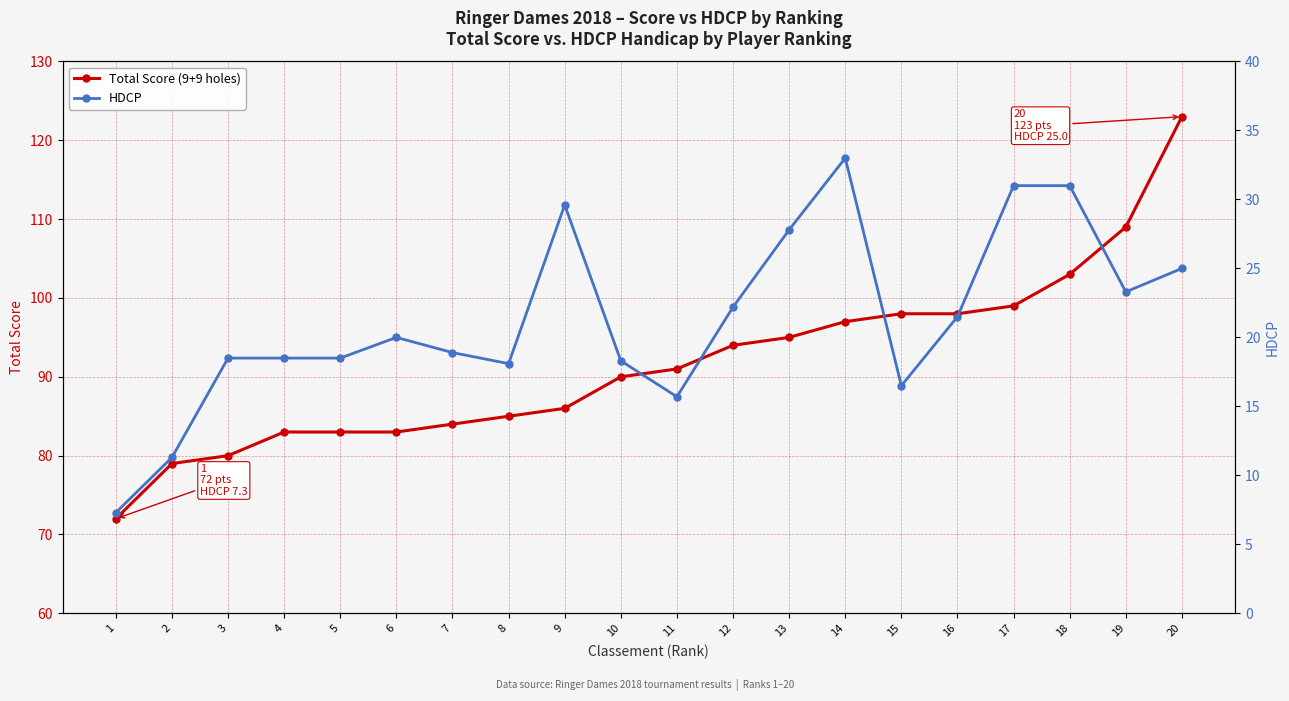

Is it true that Total Score (9+9 holes) equals 163.7 at 17?

False